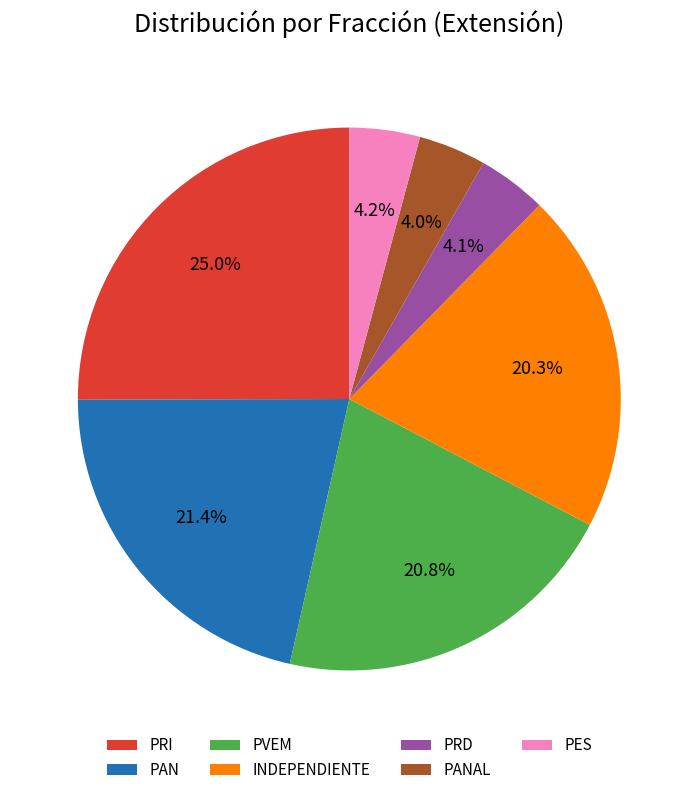

Count the number of slices in the pie.

7